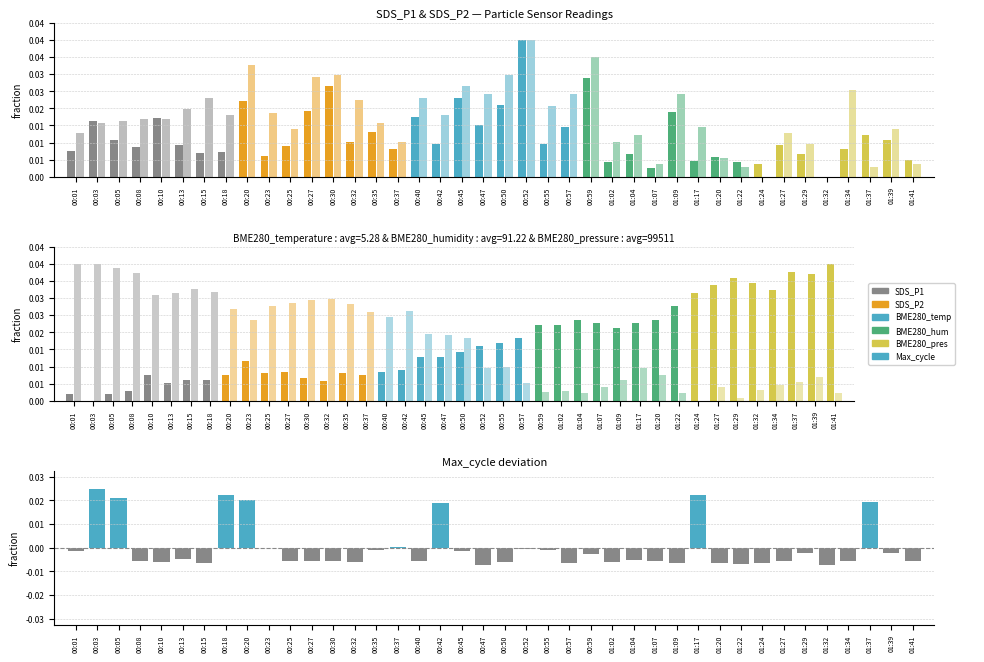

Rank the categories by value from lowest to highest.

00:47, 01:32, 01:22, 01:24, 00:57, 00:15, 01:09, 01:20, 00:32, 01:02, 00:10, 00:50, 01:07, 00:08, 01:27, 01:41, 00:30, 00:40, 01:34, 00:25, 00:27, 01:04, 00:13, 00:59, 01:39, 01:29, 00:01, 00:45, 00:35, 00:55, 00:52, 00:23, 00:37, 00:42, 01:37, 00:20, 00:05, 01:17, 00:18, 00:03